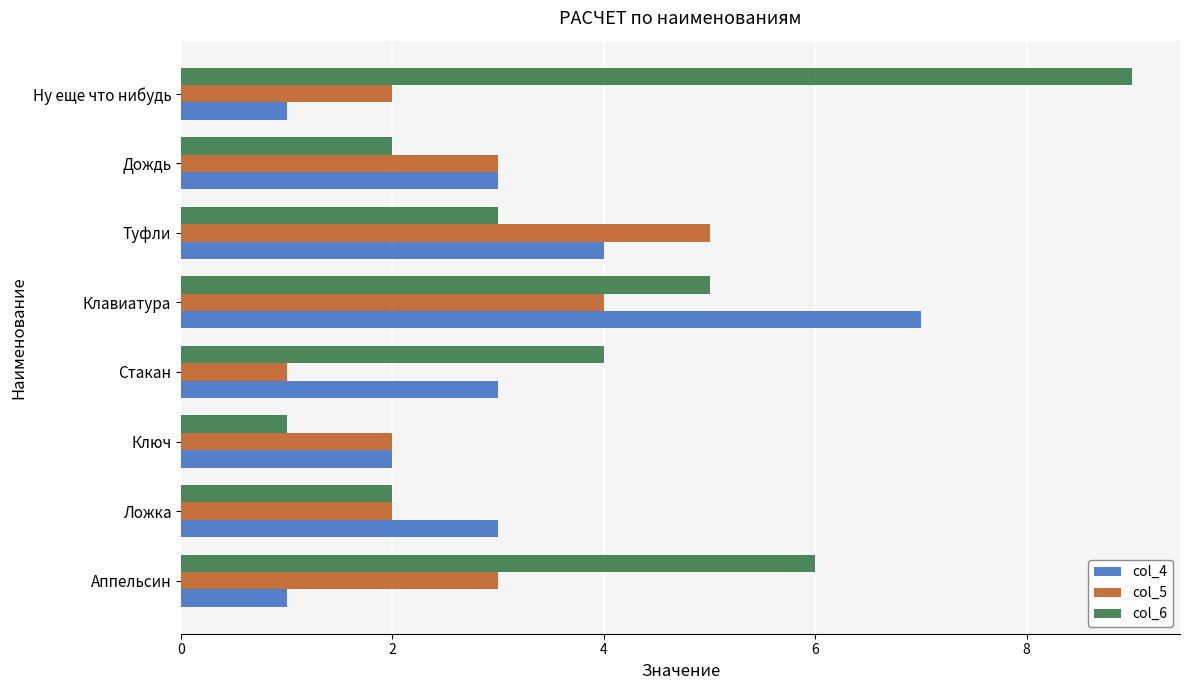

Which series changed the most between Аппельсин and Дождь?

col_6